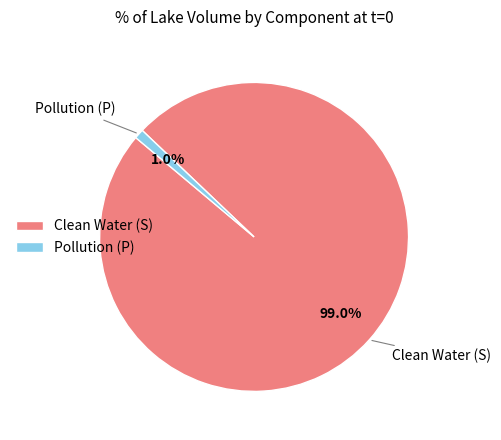

Rank the categories by value from lowest to highest.

Pollution (P), Clean Water (S)